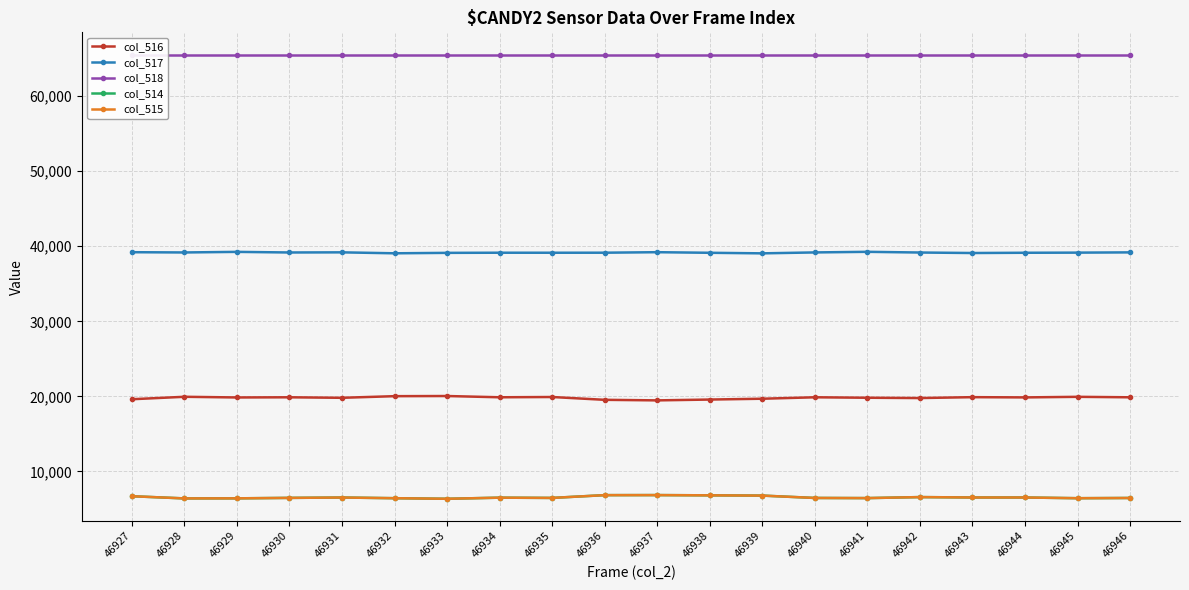

True or false: col_516 and col_514 intersect in this chart.

False